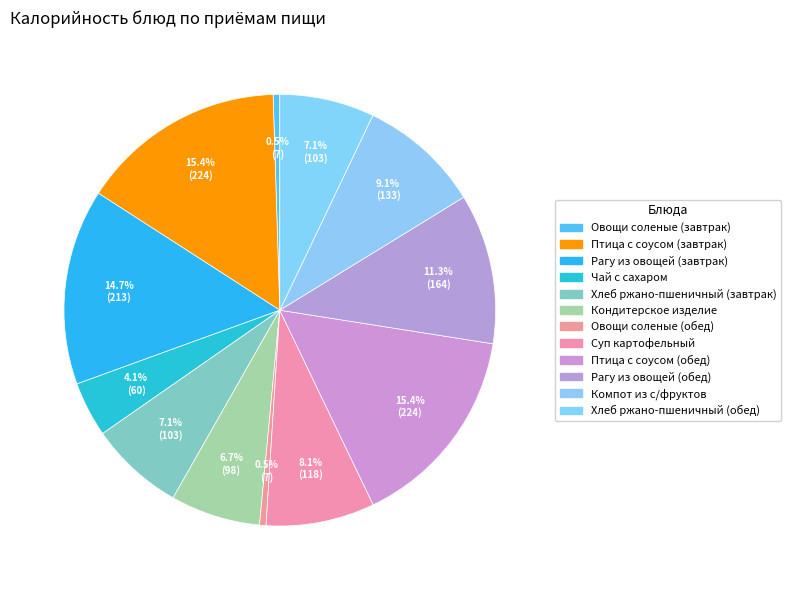

Is there any slice that represents more than half of the pie?

No